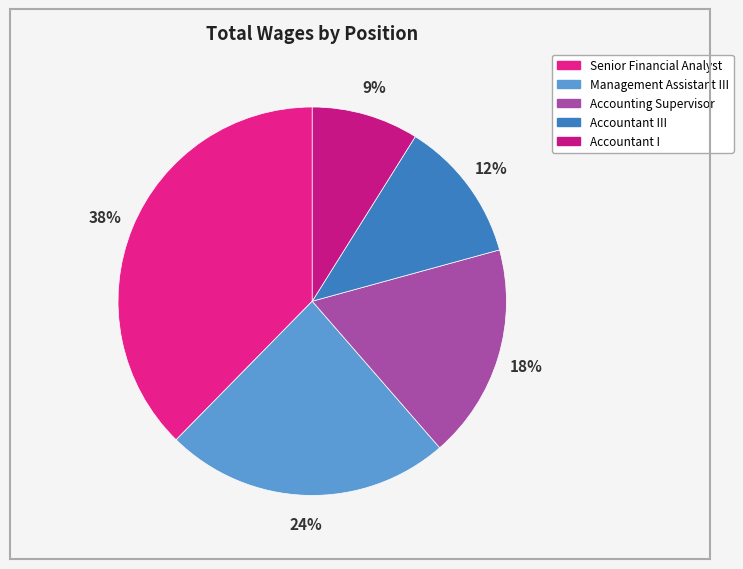

Count the number of slices in the pie.

5